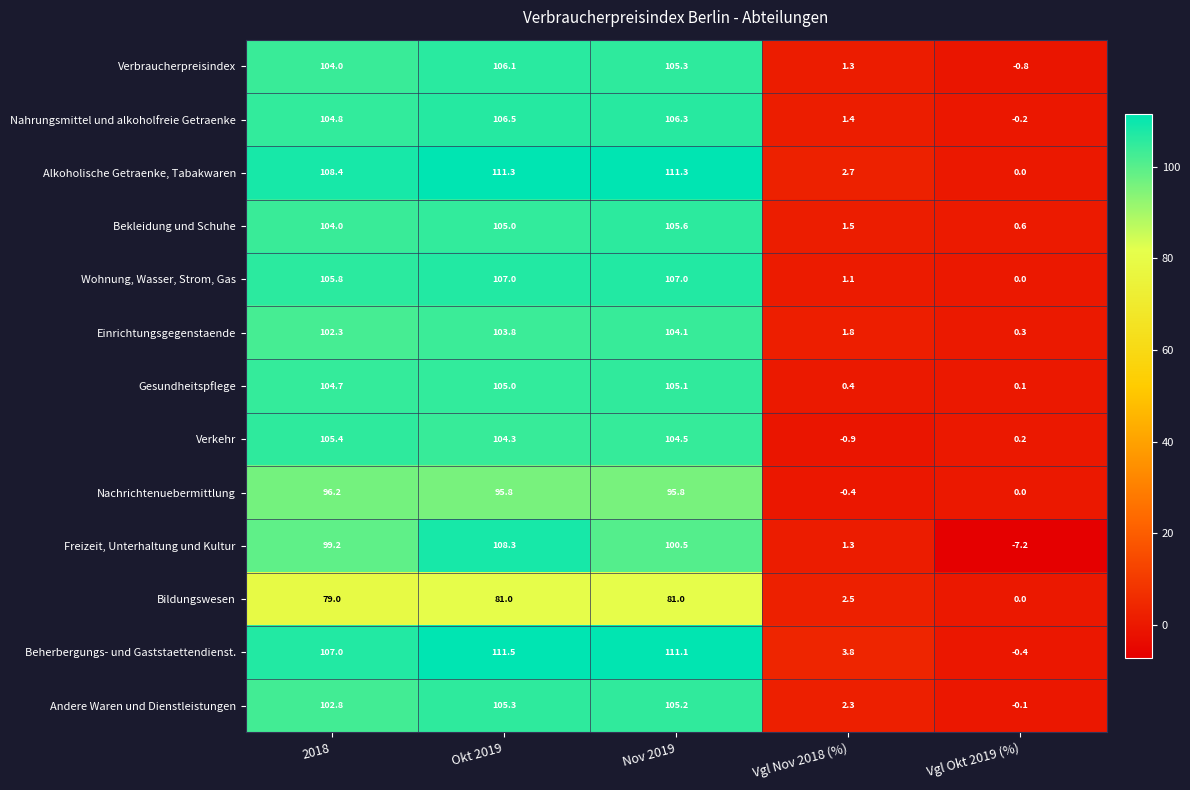

List the series in order of their peak value, highest first.

Beherbergungs- und Gaststaettendienst., Alkoholische Getraenke, Tabakwaren, Freizeit, Unterhaltung und Kultur, Wohnung, Wasser, Strom, Gas, Nahrungsmittel und alkoholfreie Getraenke, Verbraucherpreisindex, Bekleidung und Schuhe, Verkehr, Andere Waren und Dienstleistungen, Gesundheitspflege, Einrichtungsgegenstaende, Nachrichtenuebermittlung, Bildungswesen